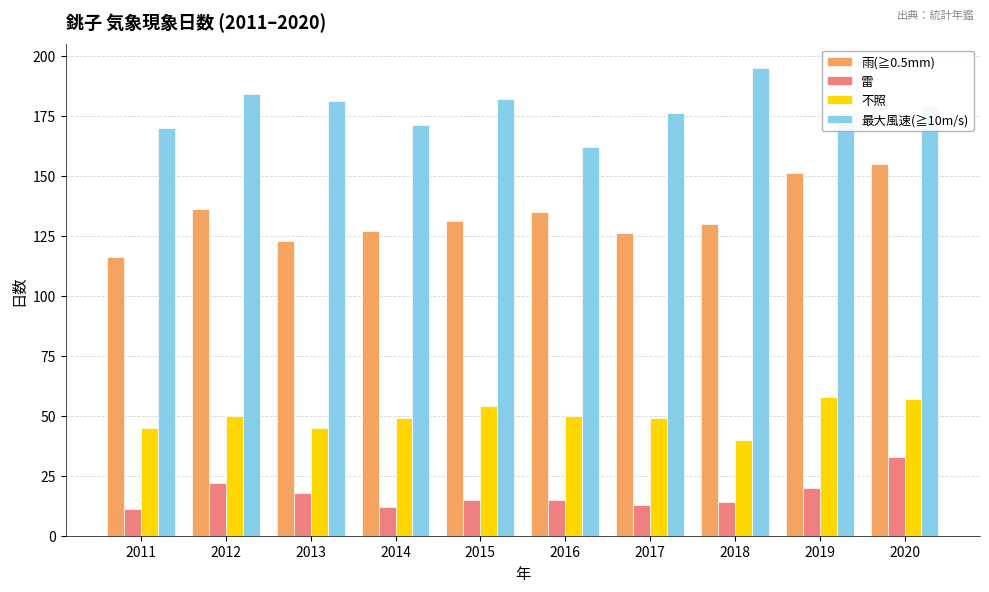

Is the value of 不照 at 2020 greater than the value of 雷 at 2018?

Yes